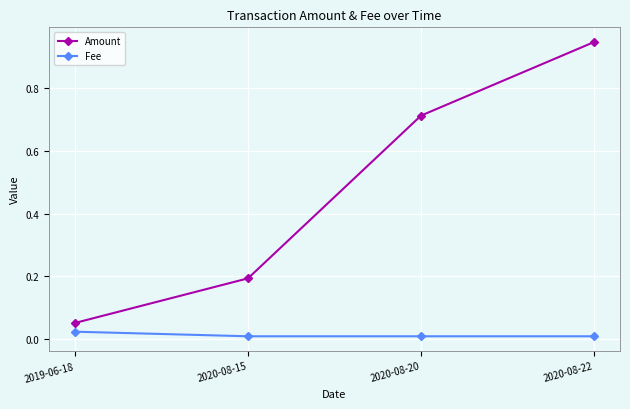

True or false: Amount and Fee intersect in this chart.

False